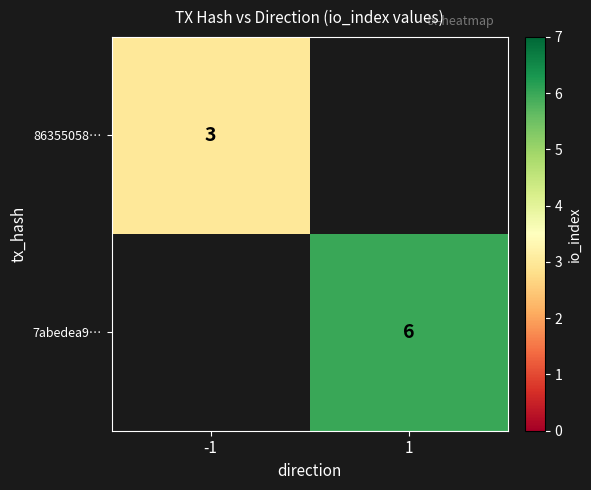

Is the value of 86355058… at -1 greater than the value of 7abedea9… at 1?

No